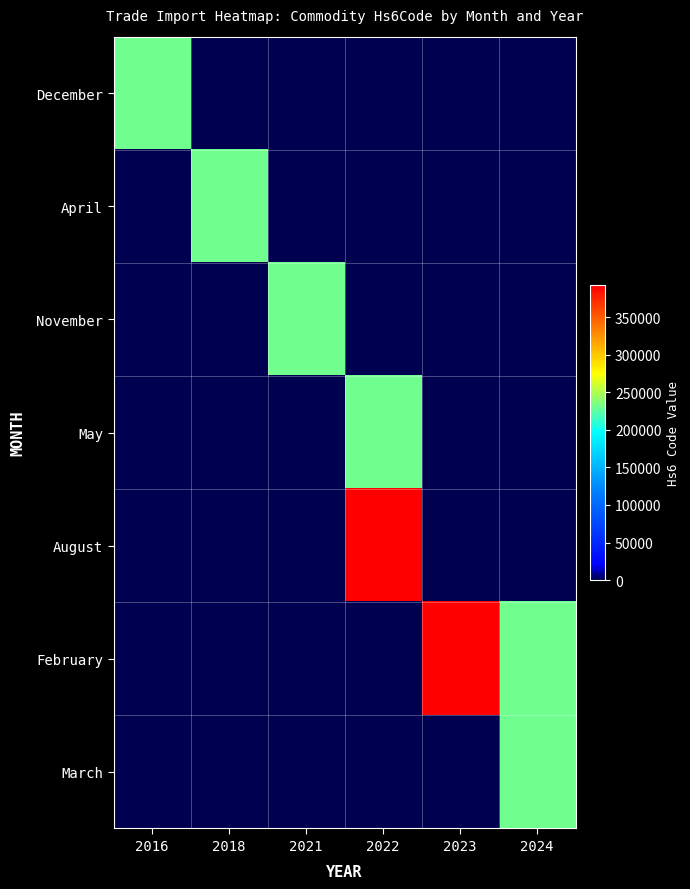

Which has a higher value, 2018 or 2023?

2018